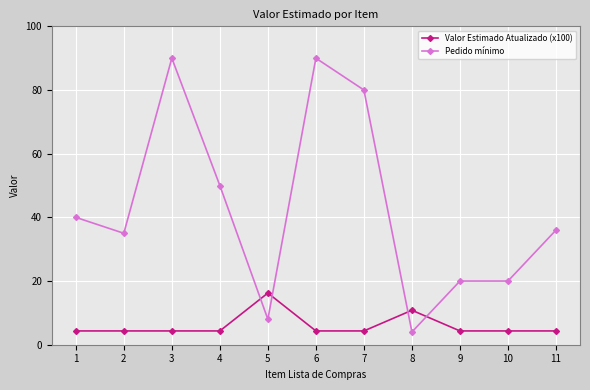

Which series has the largest total across all categories?

Pedido mínimo